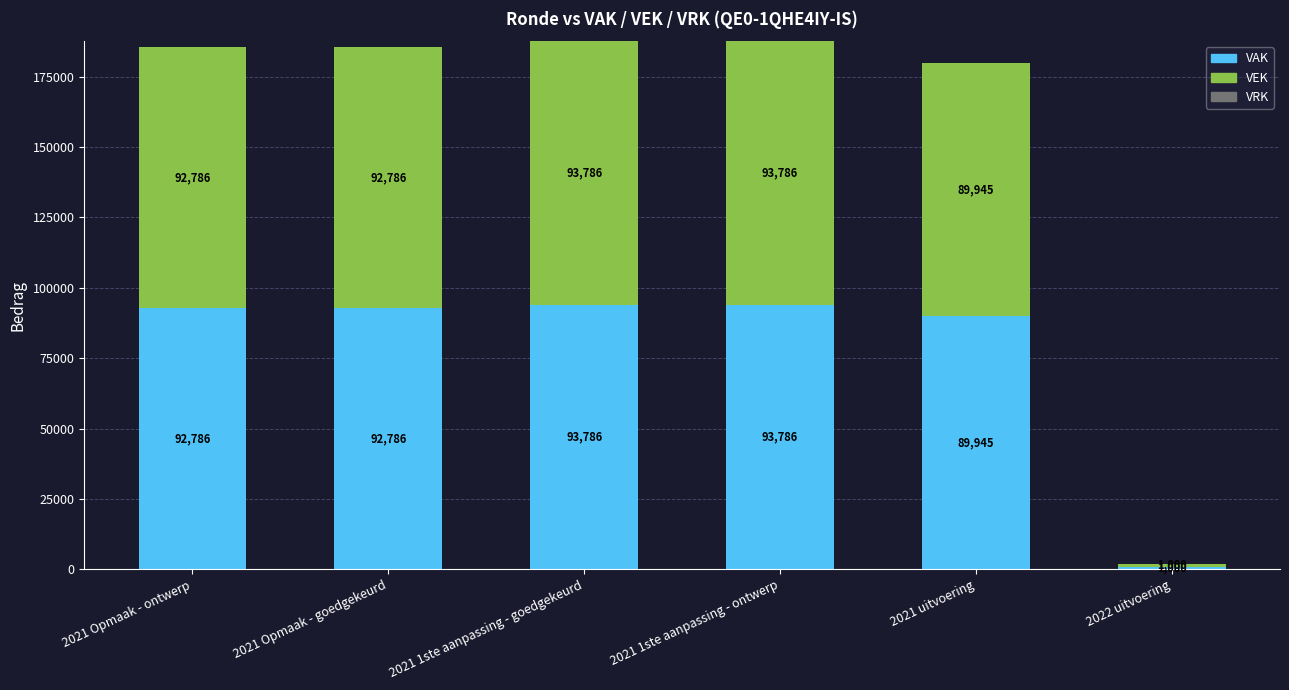

What is the sum of all VAK values?

464089